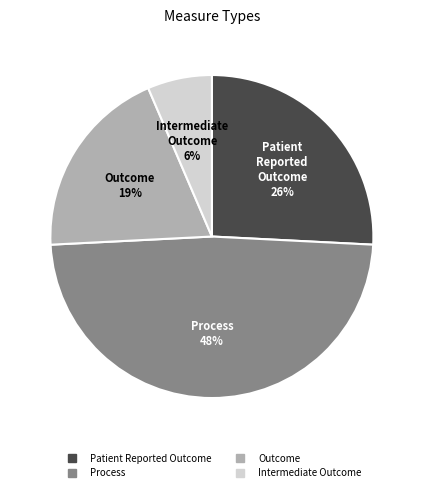

Approximately how many times larger is the value at Patient Reported Outcome compared to Process?

0.5